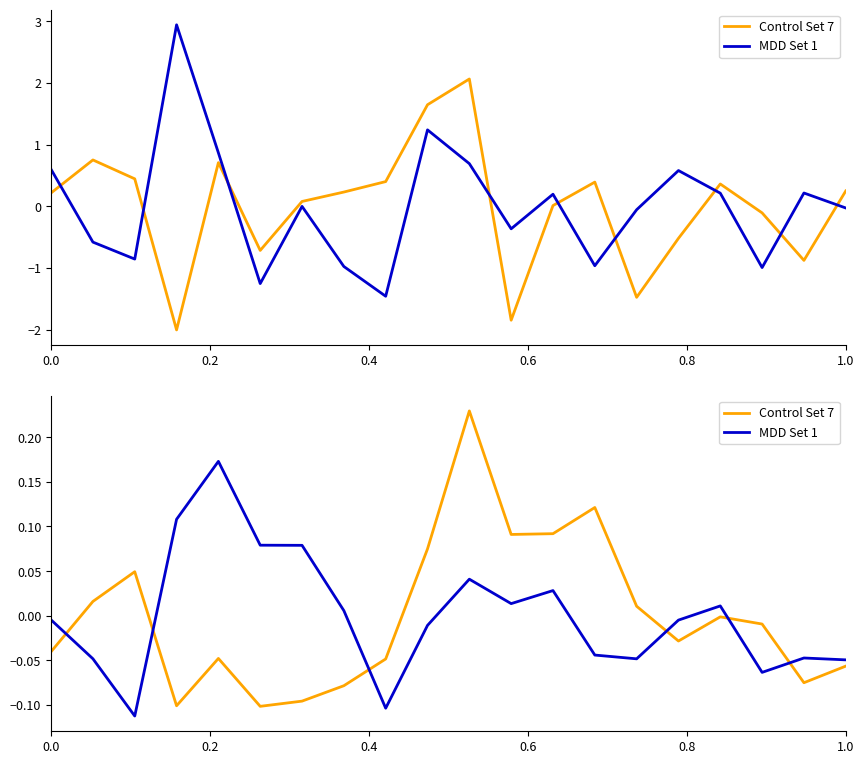

In MDD Set 1, how many points are higher than both neighbors (excluding endpoints)?

5